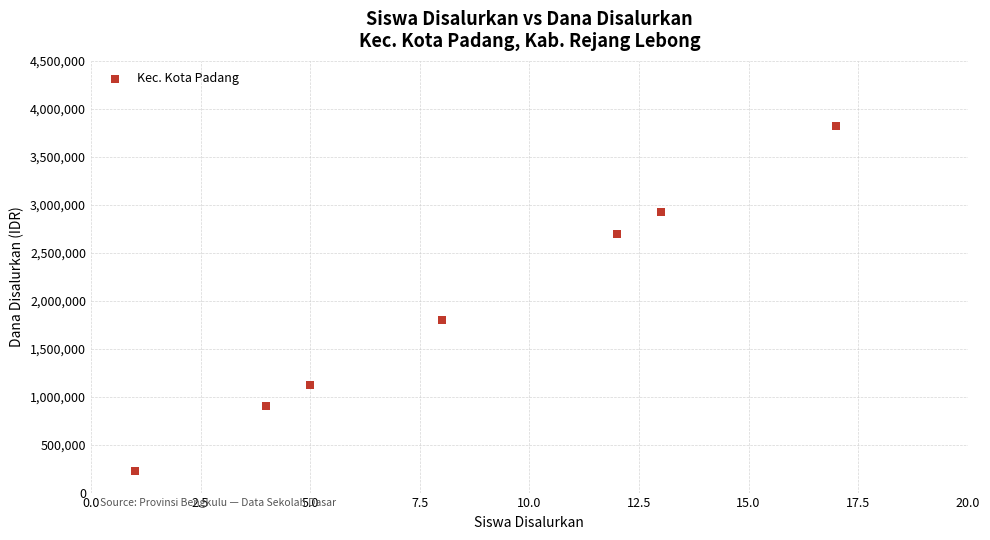

What Y value in the scatter plot is closest to 2025000?

1800000